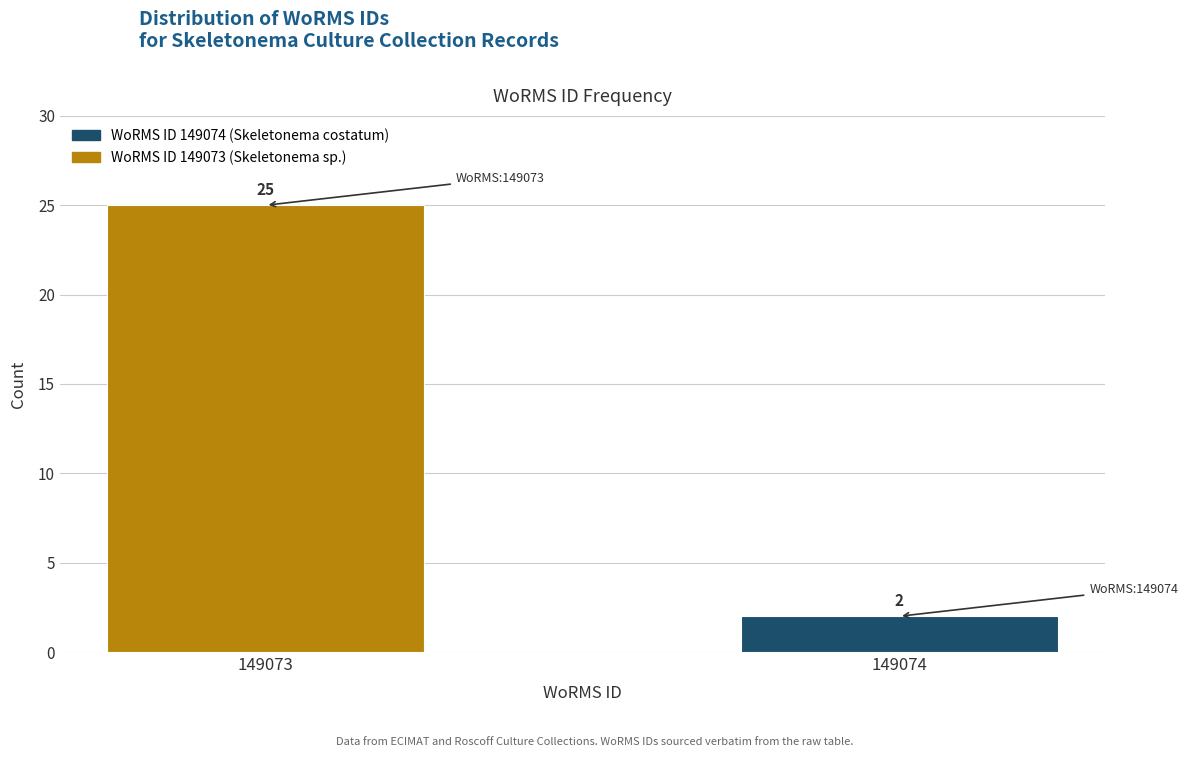

Reading right to left, what are all the values shown in this chart?

149074=2	149073=25